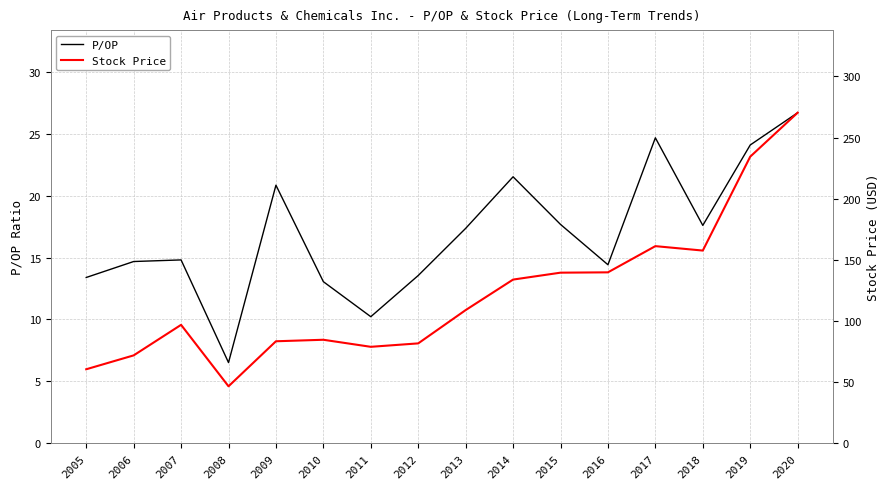

At which label does P/OP first exceed 17?

2009